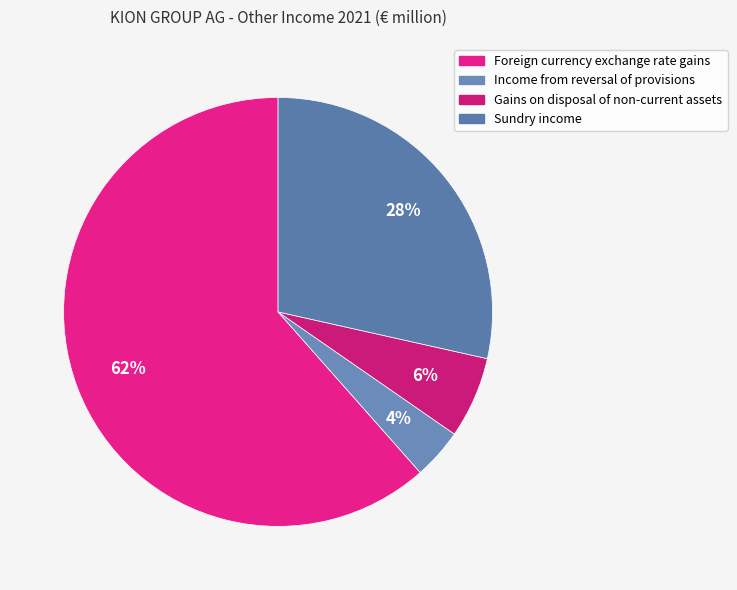

Count the number of slices in the pie.

4